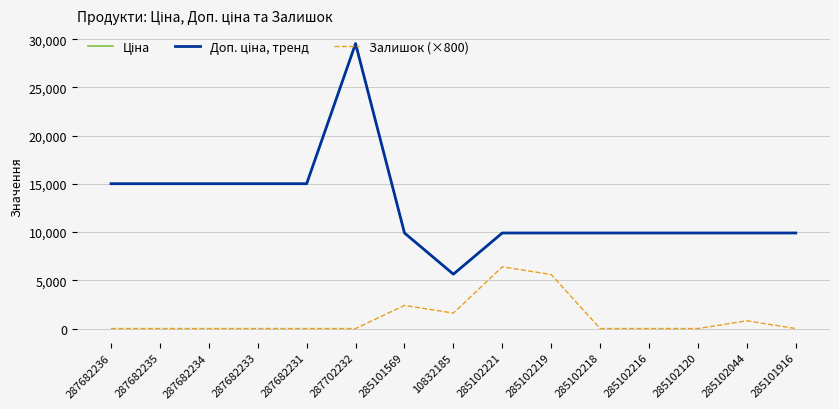

Which series has the widest spread of values?

Ціна